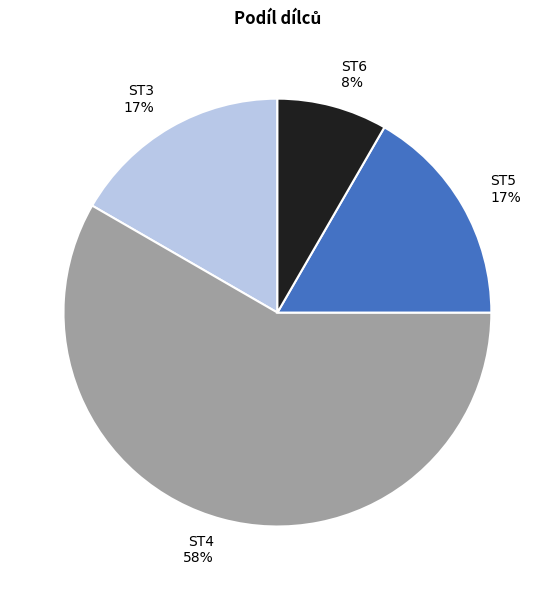

Which has a higher value, ST5 or ST6?

ST5